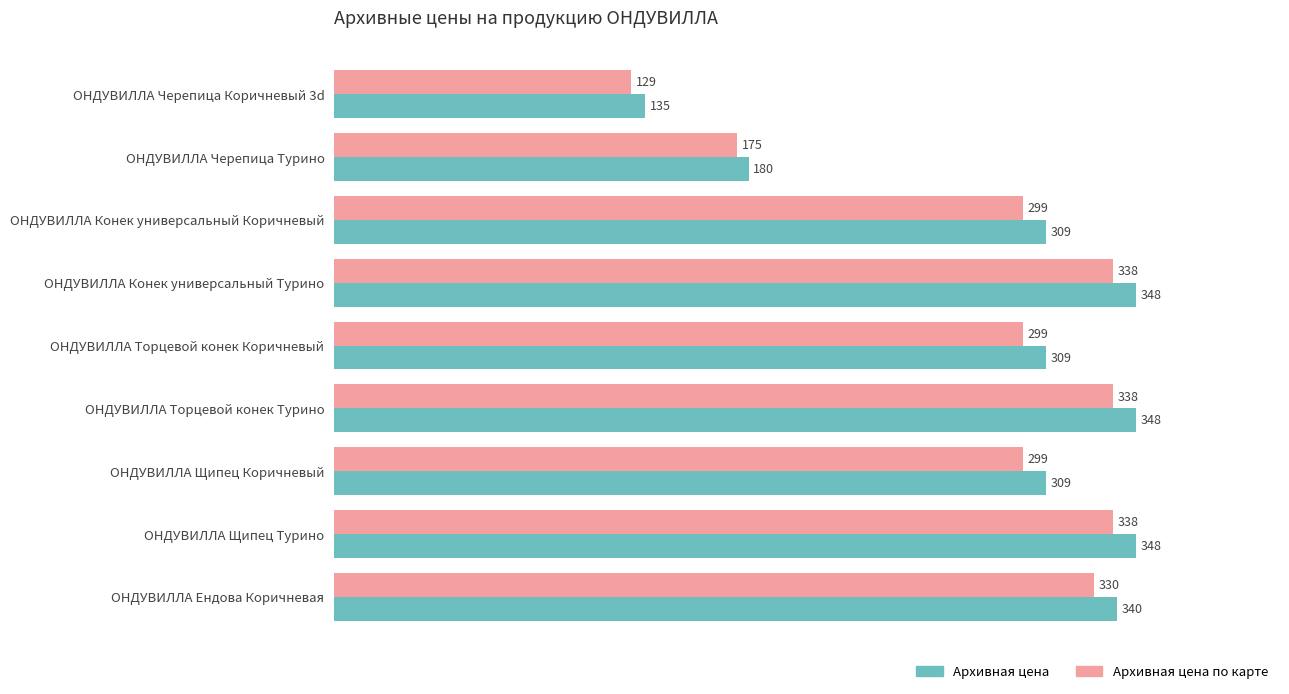

What is the spread (max minus min) of values at ОНДУВИЛЛА Торцевой конек Турино?

10